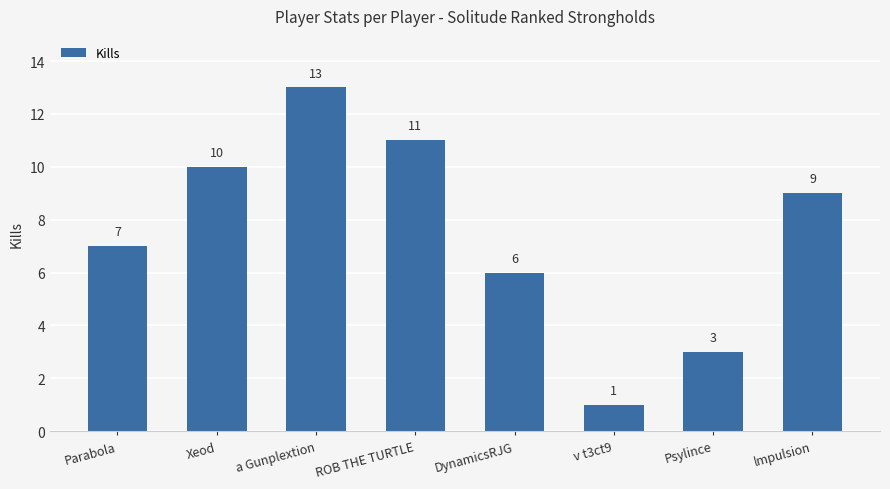

What is the change in value from Xeod to Psylince?

-7